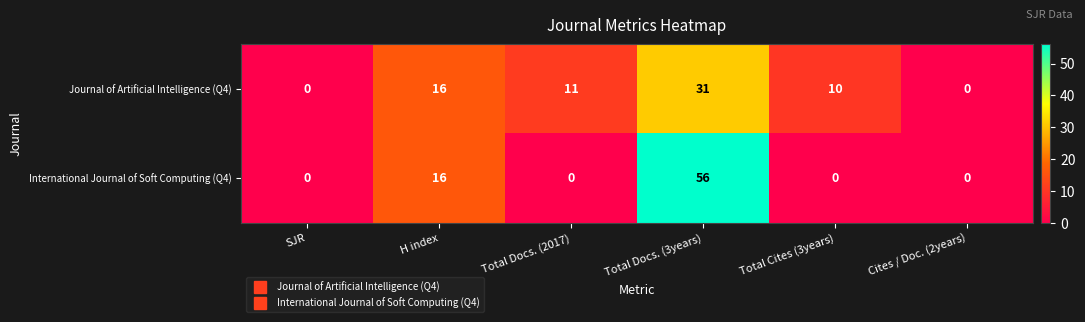

Is it true that International Journal of Soft Computing (Q4) equals 0 at Cites / Doc. (2years)?

True